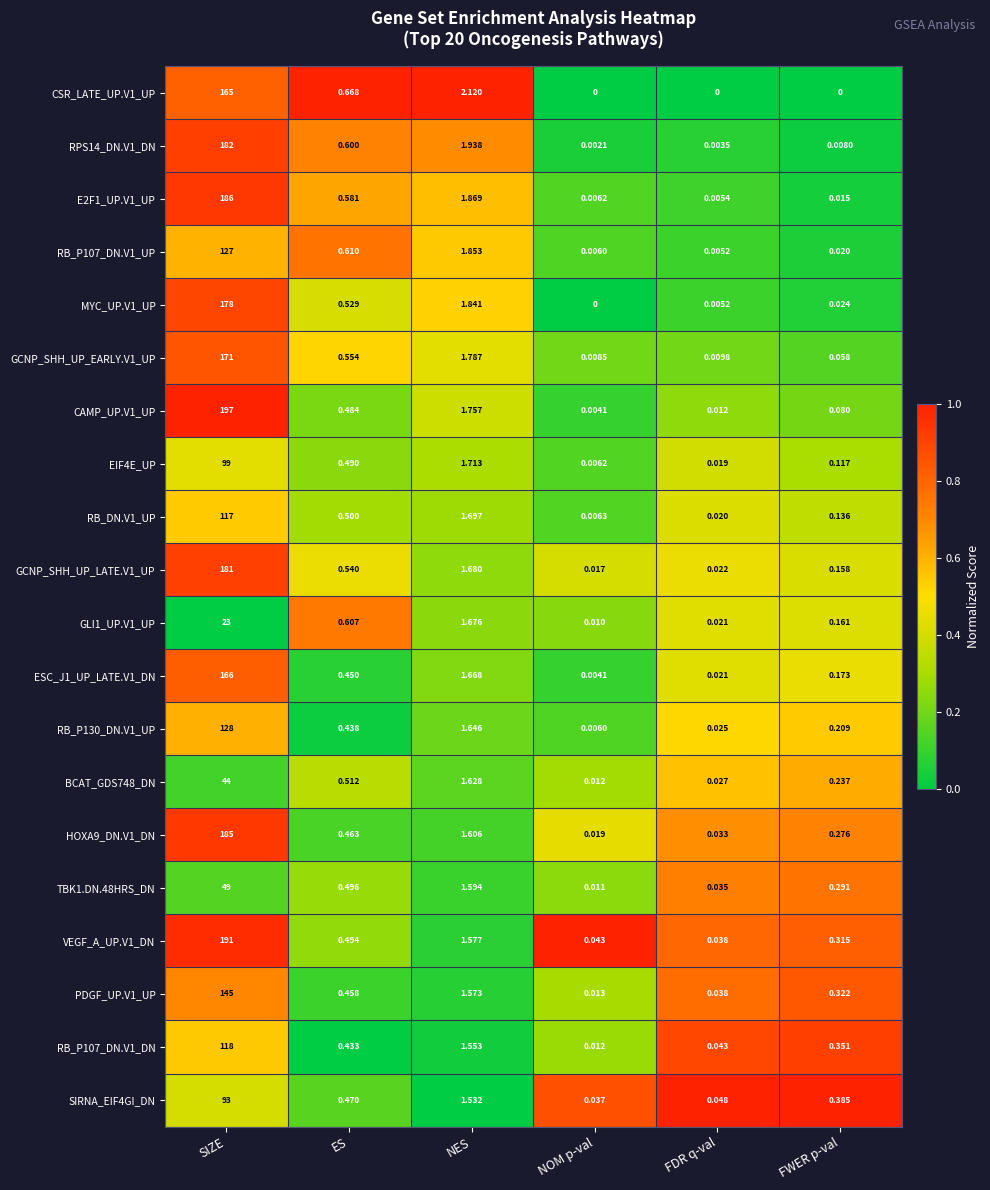

At how many categories does at least one series exceed 0?

6